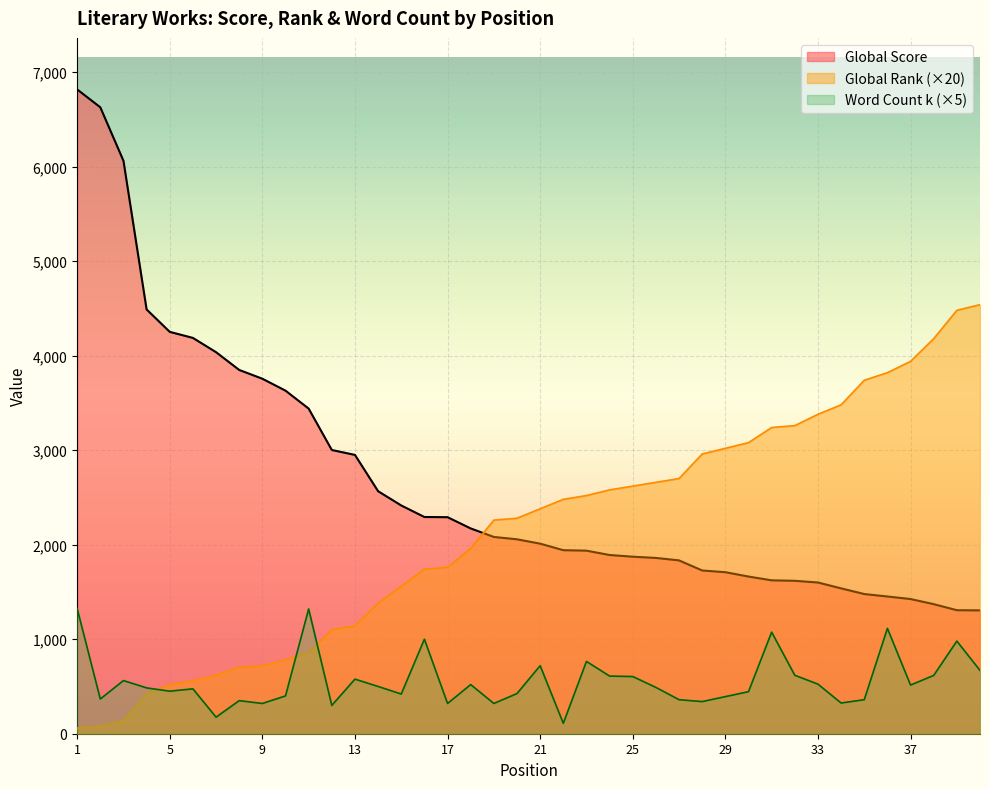

How many data points in Word Count (k) are less than 490?

20